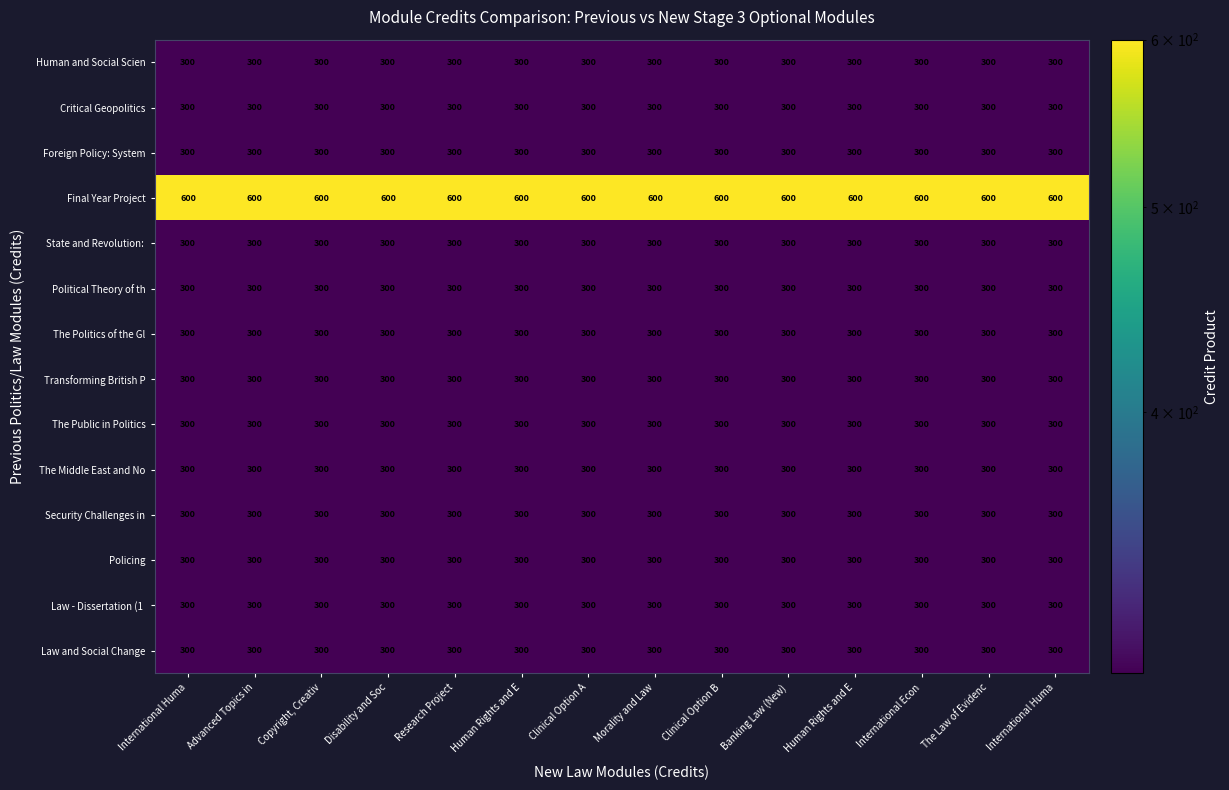

Between Clinical Option A and International Econ, which is larger?

Clinical Option A